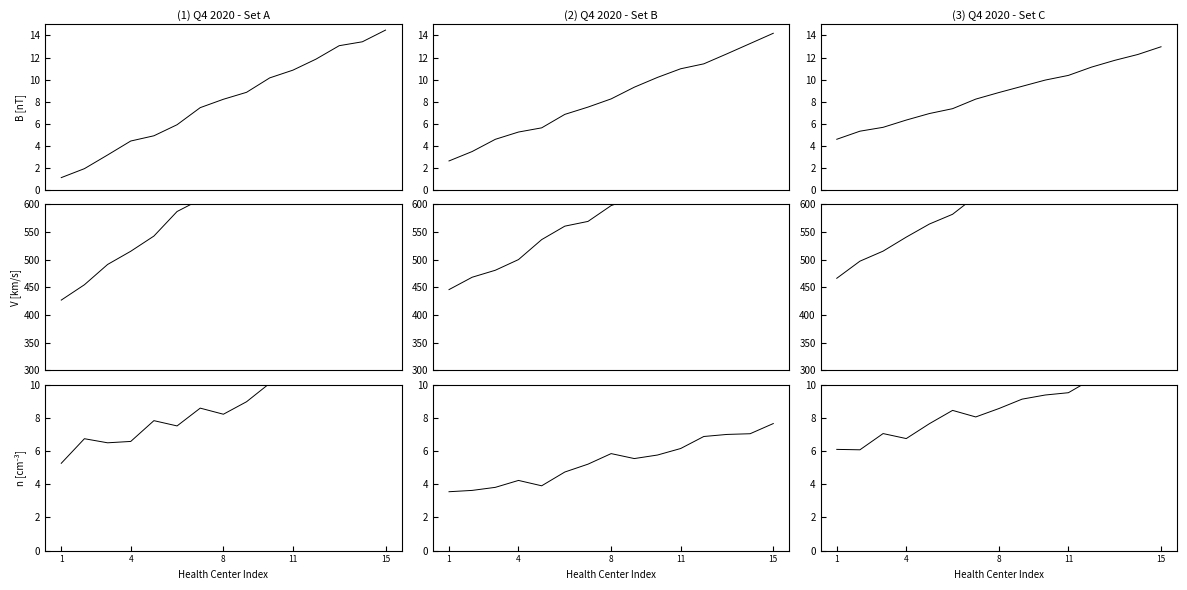

How many values in the n [cm⁻³] series are below 8?

5